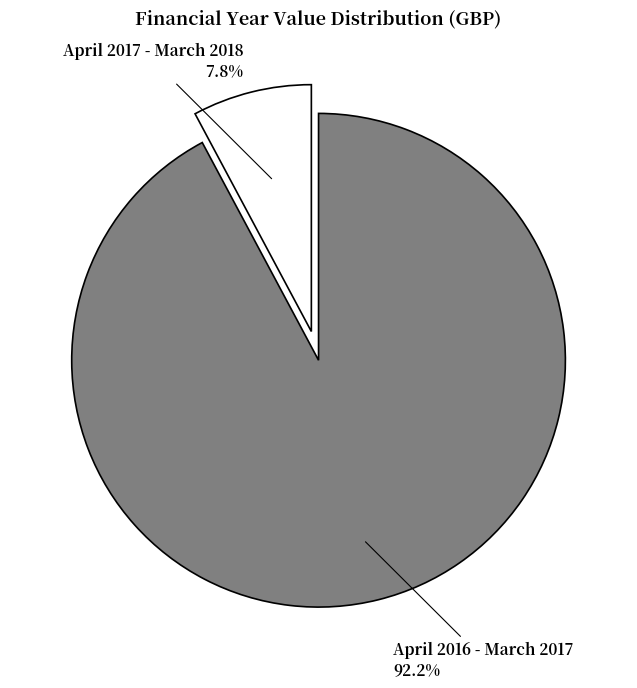

Is there a majority slice in this chart?

Yes